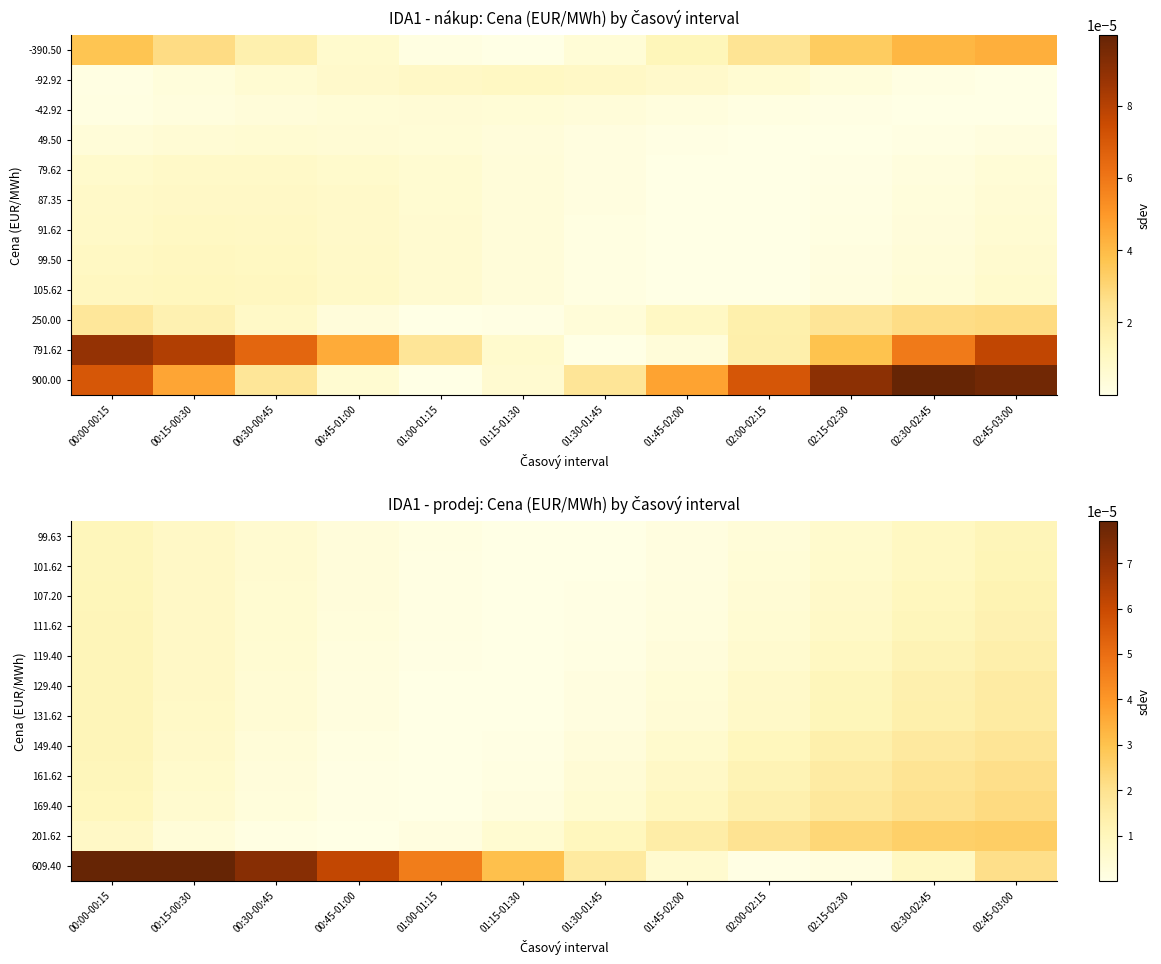

True or false: 161.62 has a value of 0.0 at 01:45-02:00.

False